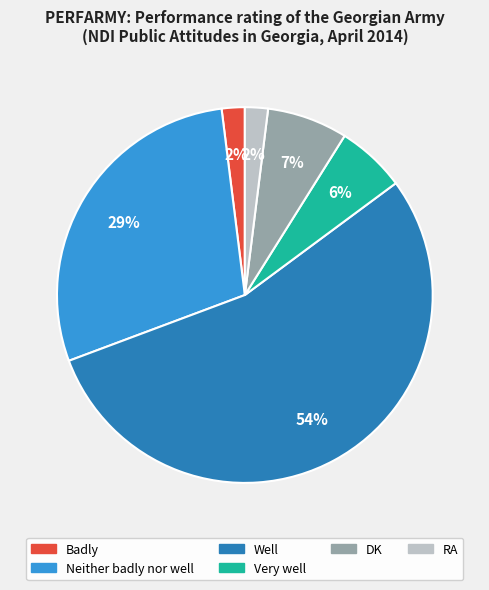

Is there a majority slice in this chart?

Yes